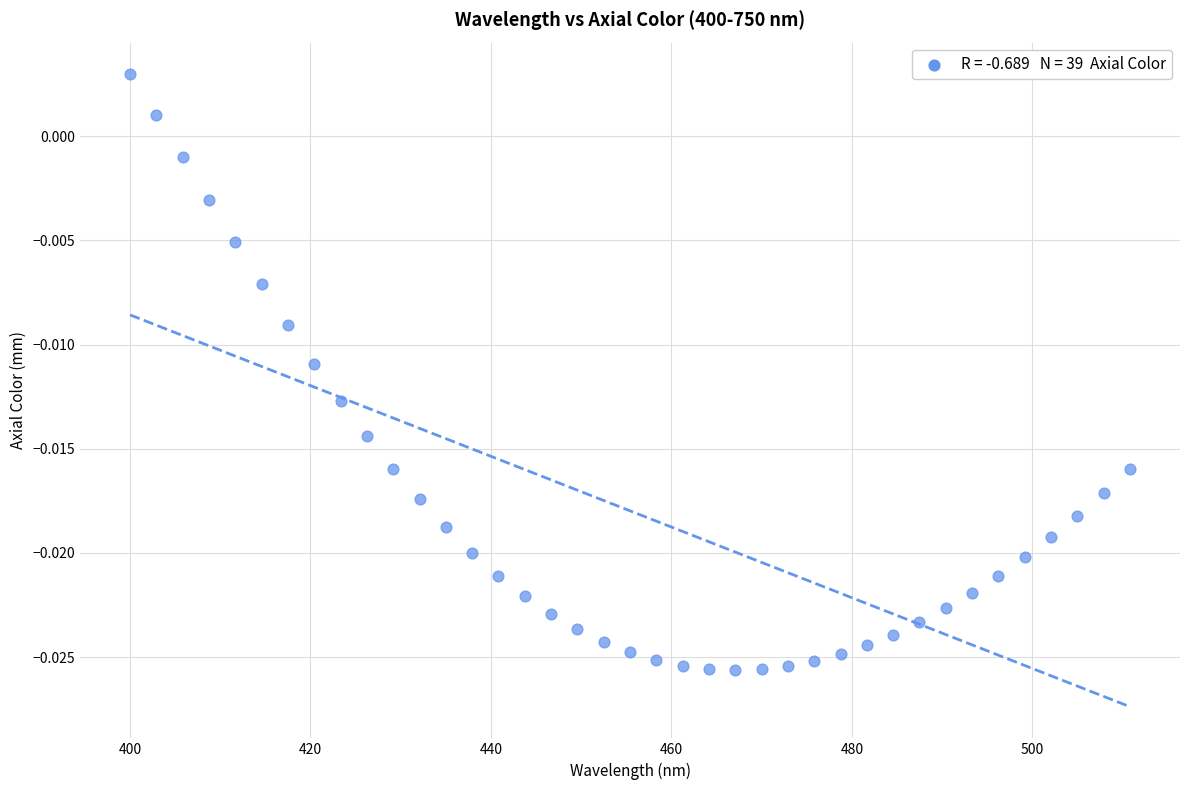

What is the range of X values (max minus min)?

110.8